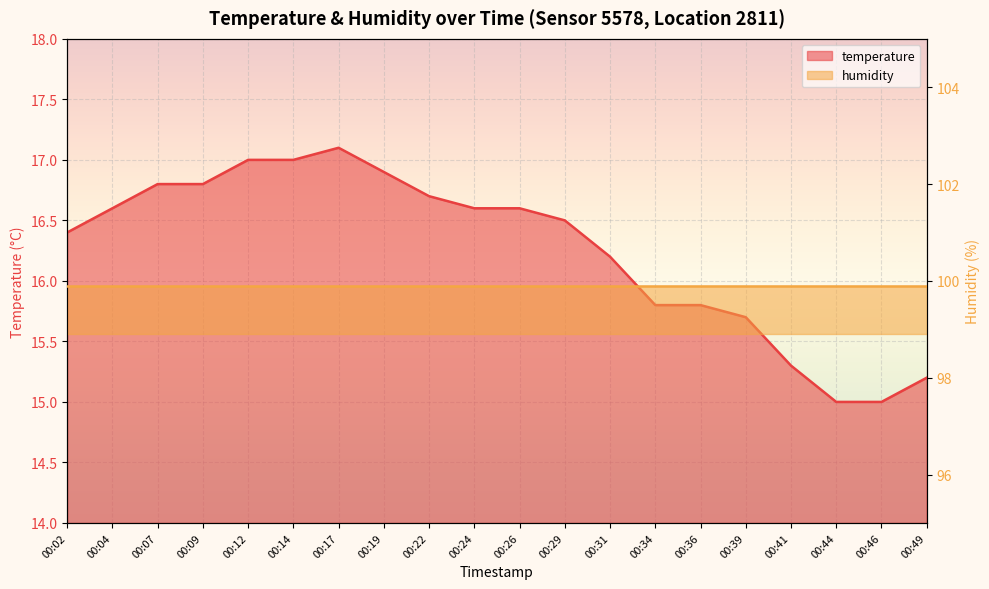

What is the ratio of the value at 00:07 to the value at 00:41?

1.1